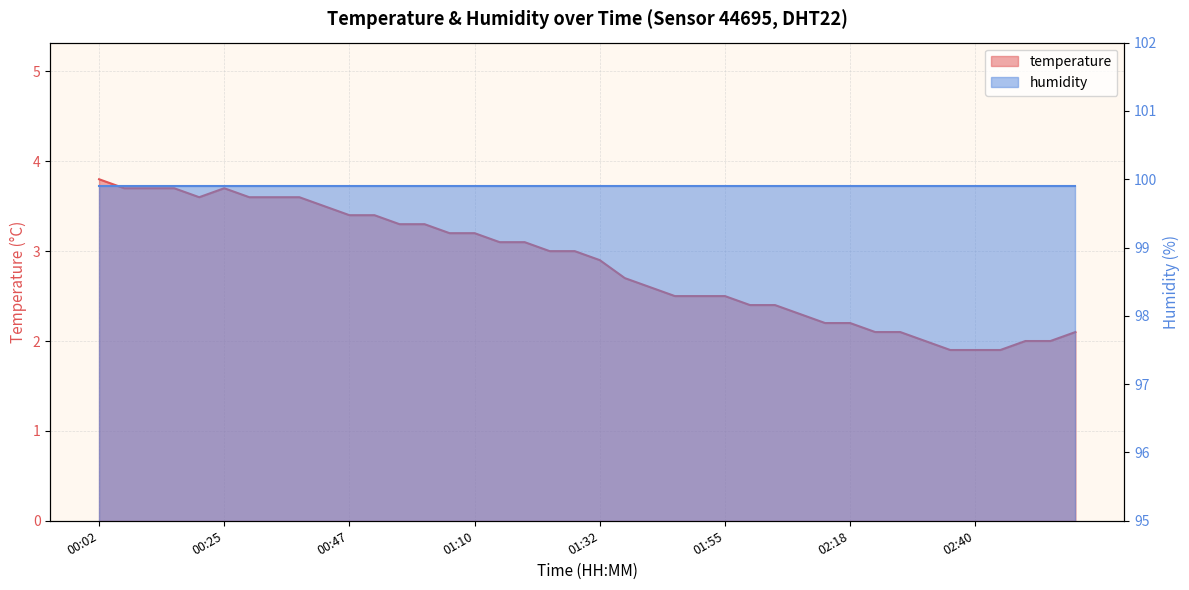

At which category does the data reach its first local peak?

00:25